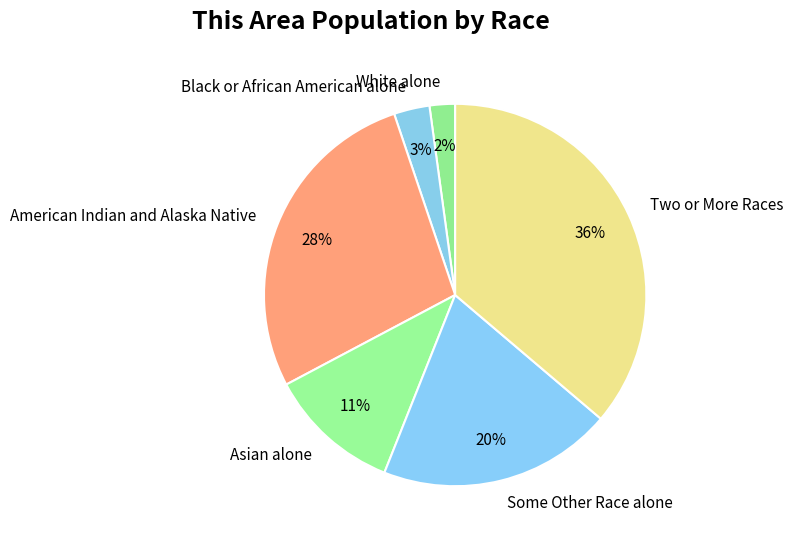

Does any single category account for the majority?

No